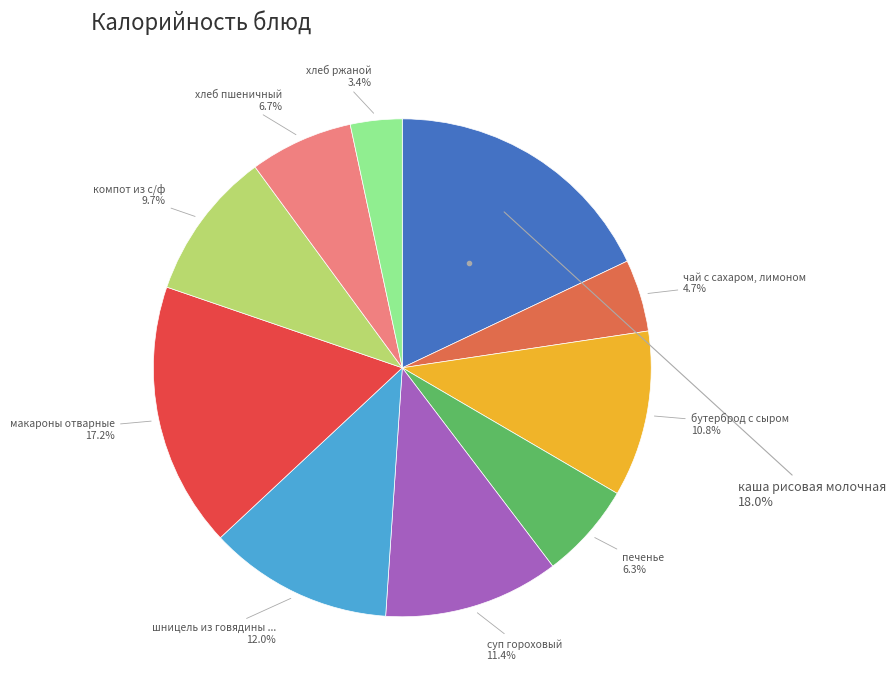

Does any single category account for the majority?

No